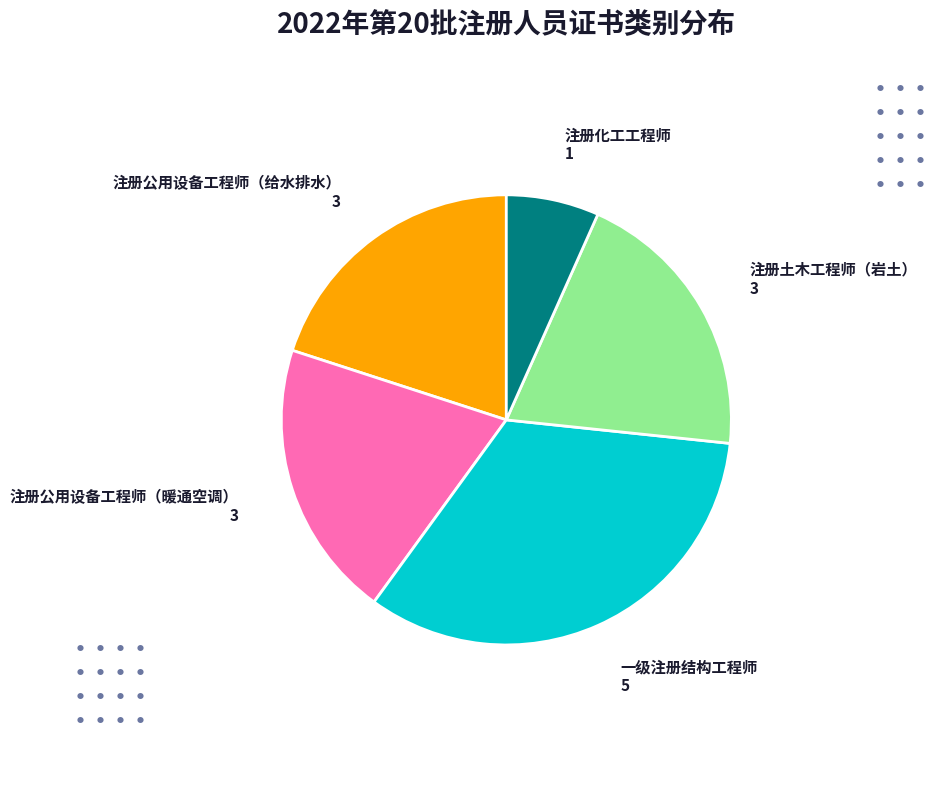

How many segments does this pie chart have?

5